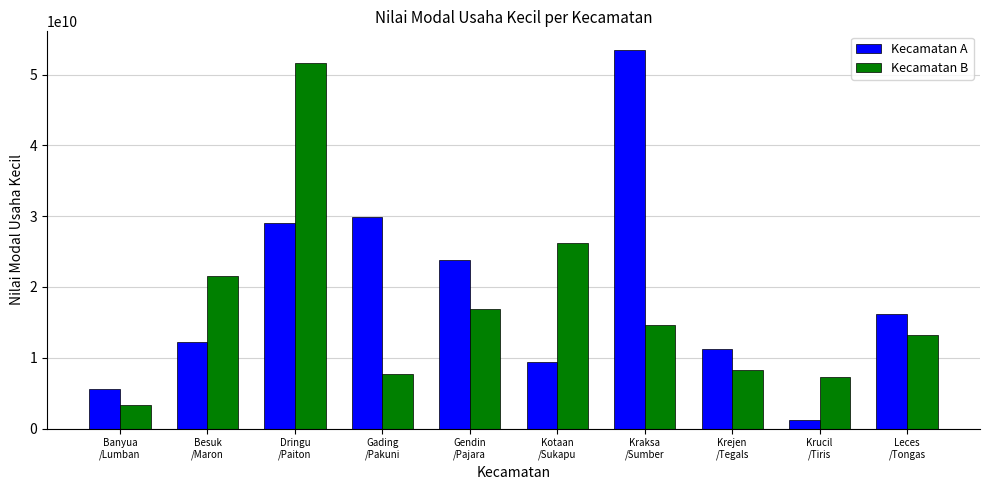

Is it true that Kecamatan B equals 35227637412 at Kotaan
/Sukapu?

False